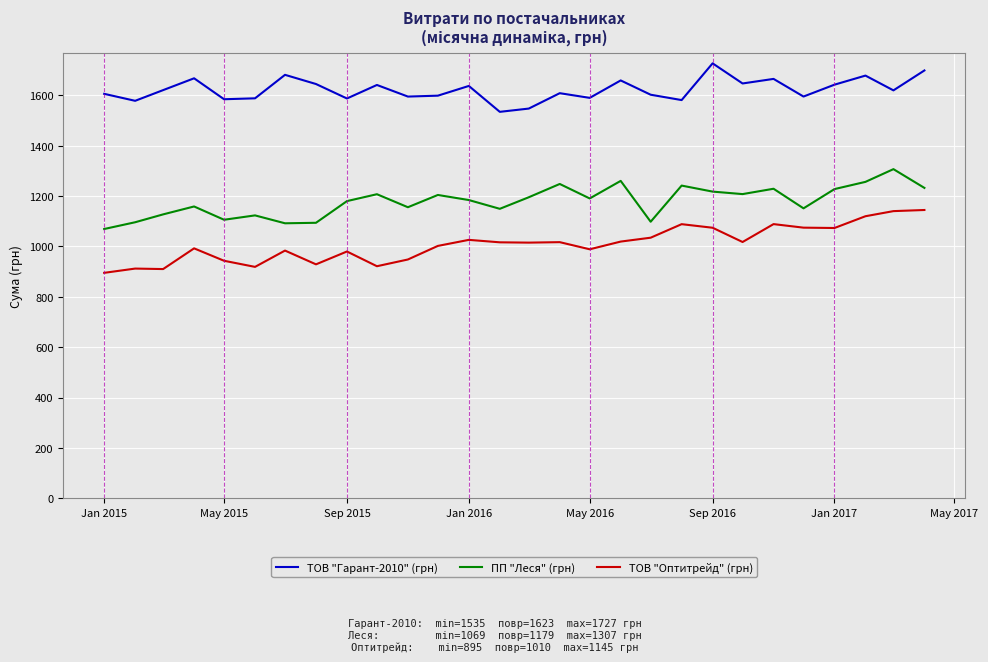

True or false: ПП "Леся" (грн) has more than 1 points higher than both neighbors.

True